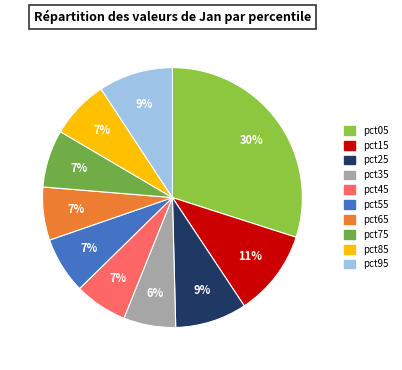

Rank the categories by value from lowest to highest.

pct35, pct45, pct65, pct55, pct75, pct85, pct25, pct95, pct15, pct05